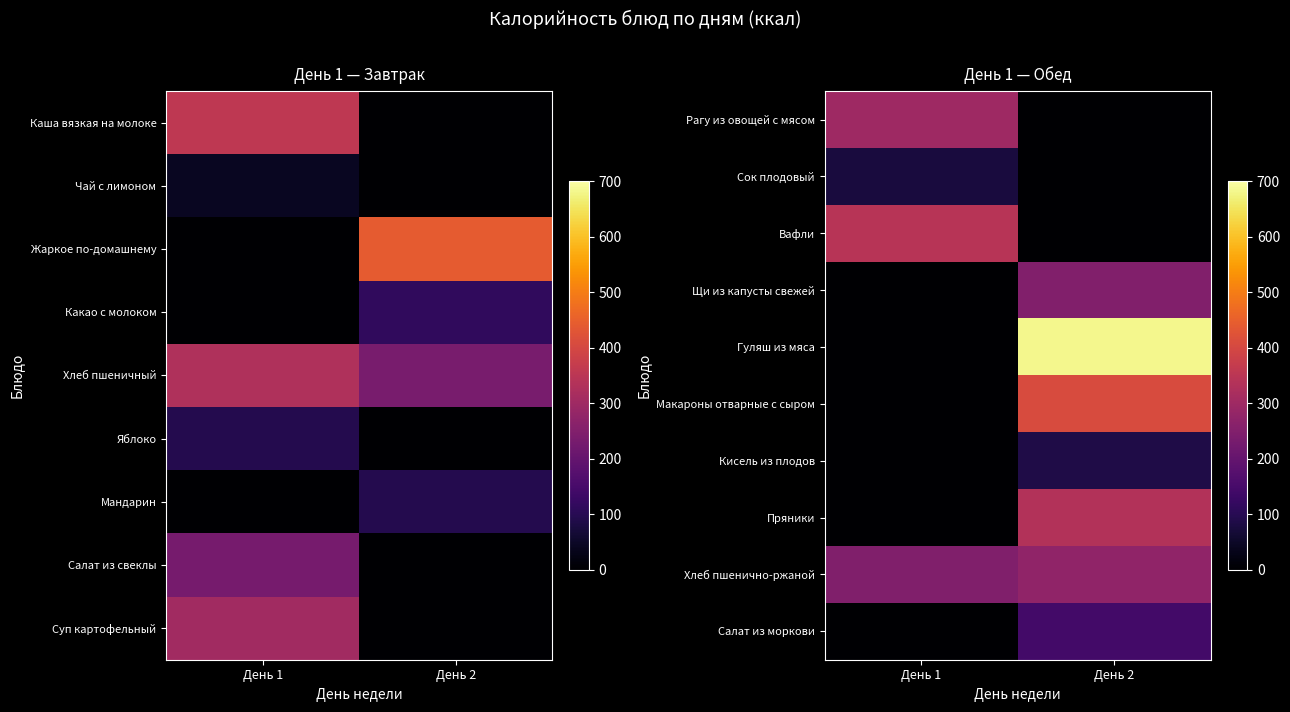

At День 1, list the series in order from largest to smallest.

Вафли, Рагу из овощей с мясом, Хлеб пшенично-ржаной, Сок плодовый, Щи из капусты свежей, Гуляш из мяса, Макароны отварные с сыром, Кисель из плодов, Пряники, Салат из моркови